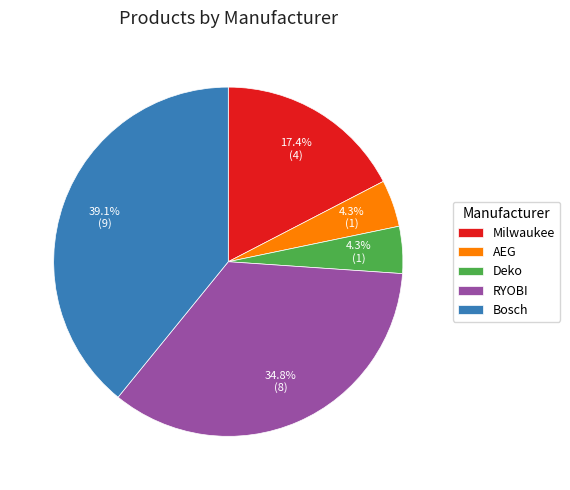

To the nearest percent, what percentage of the pie is Bosch?

39%